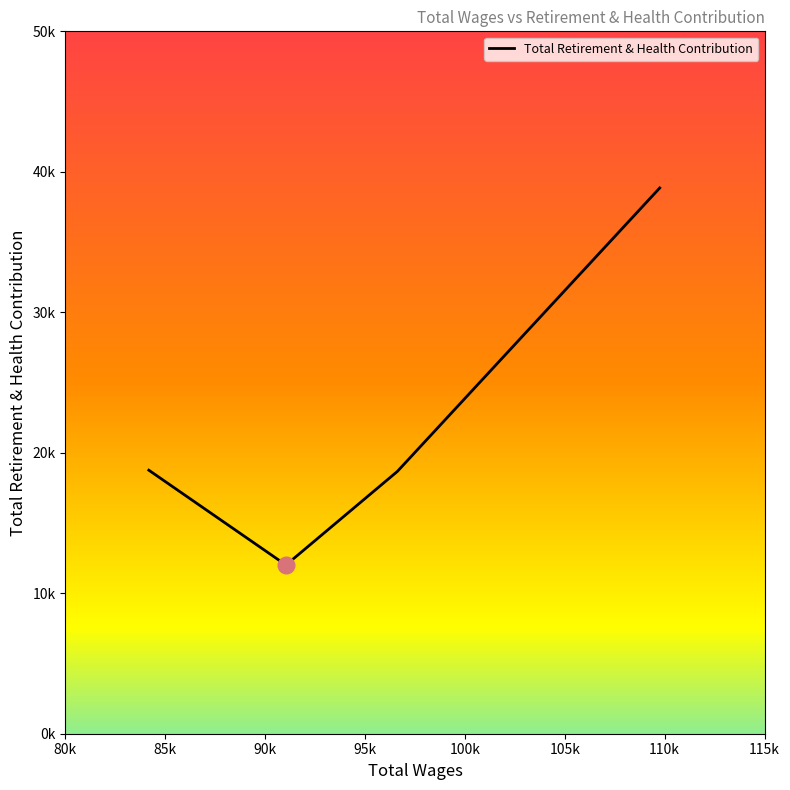

Is this an area chart (filled region under the line)?

No